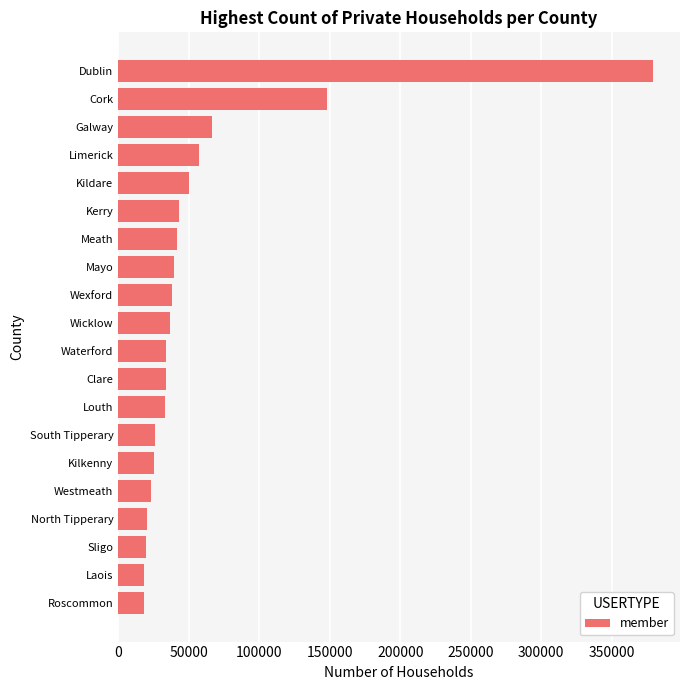

What is the change in value from Laois to Dublin?

+360816